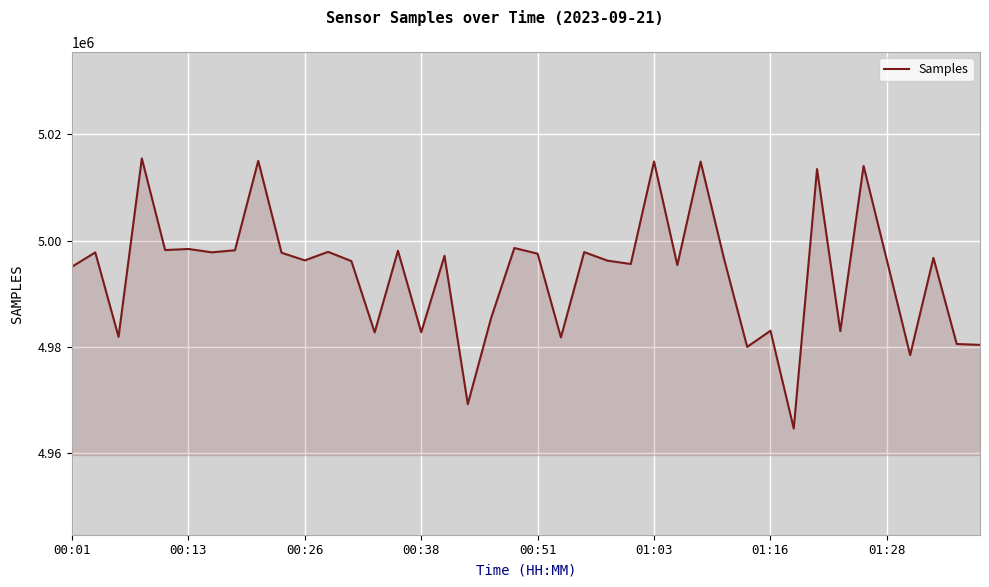

What is the smallest value displayed?

4964635